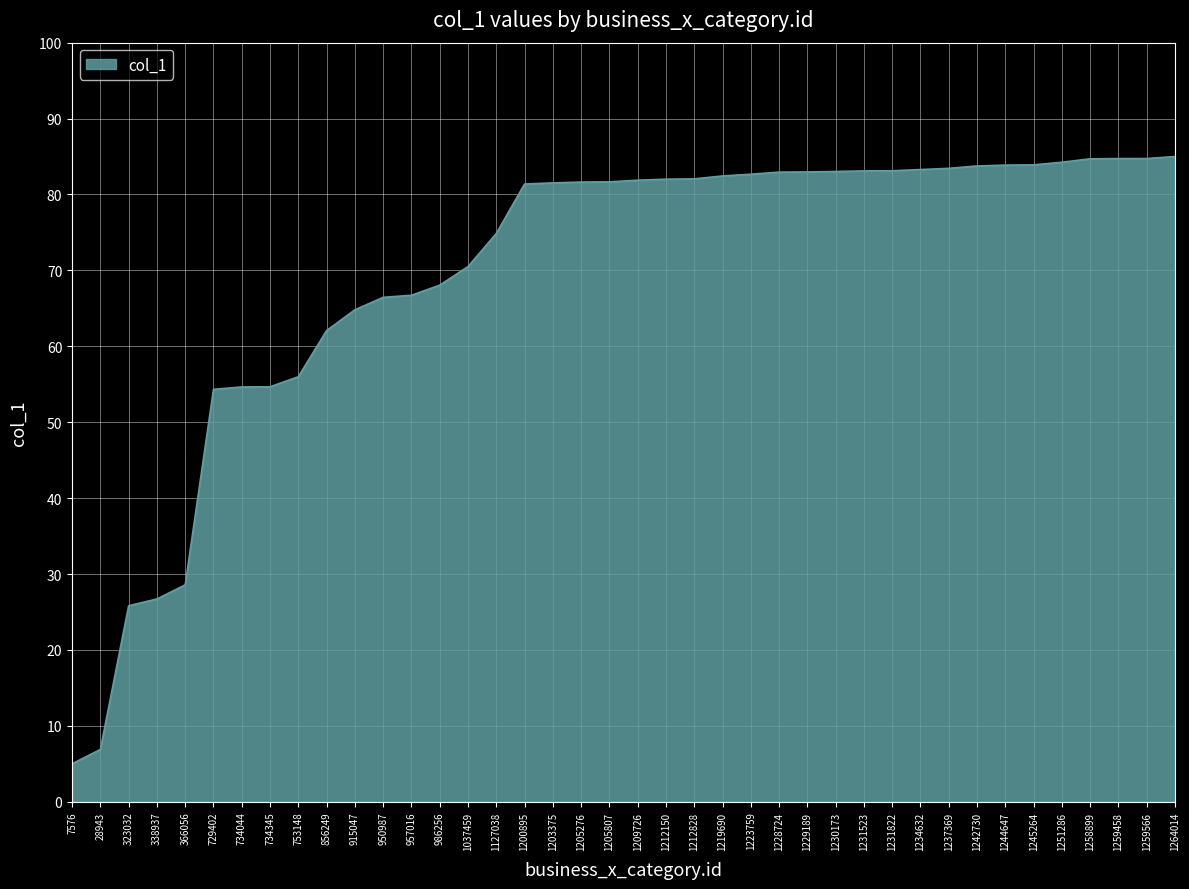

The chart shows a value of 84.7 at 1259458. True or false?

True